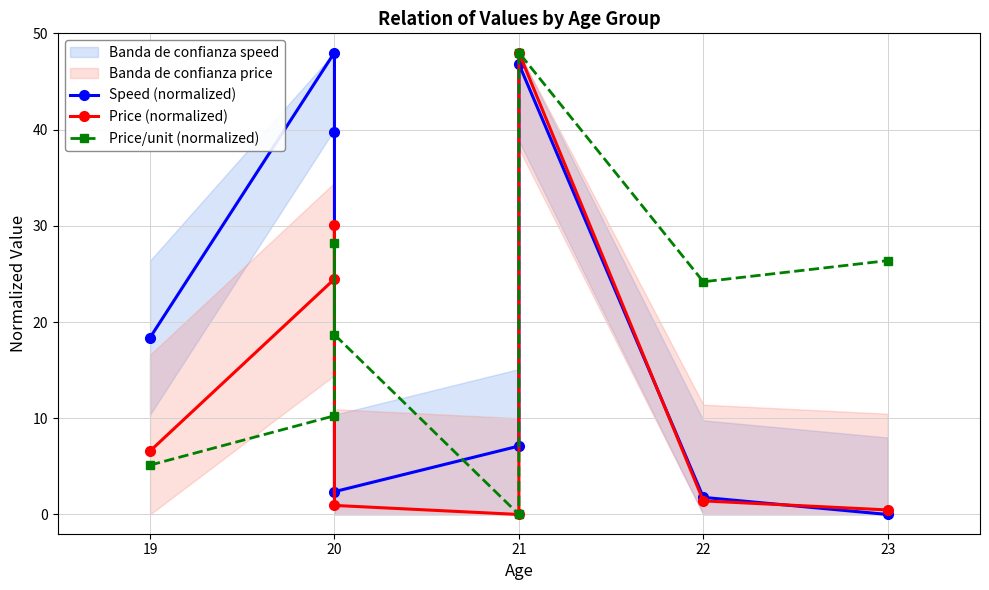

How many lines are shown in the chart?

3